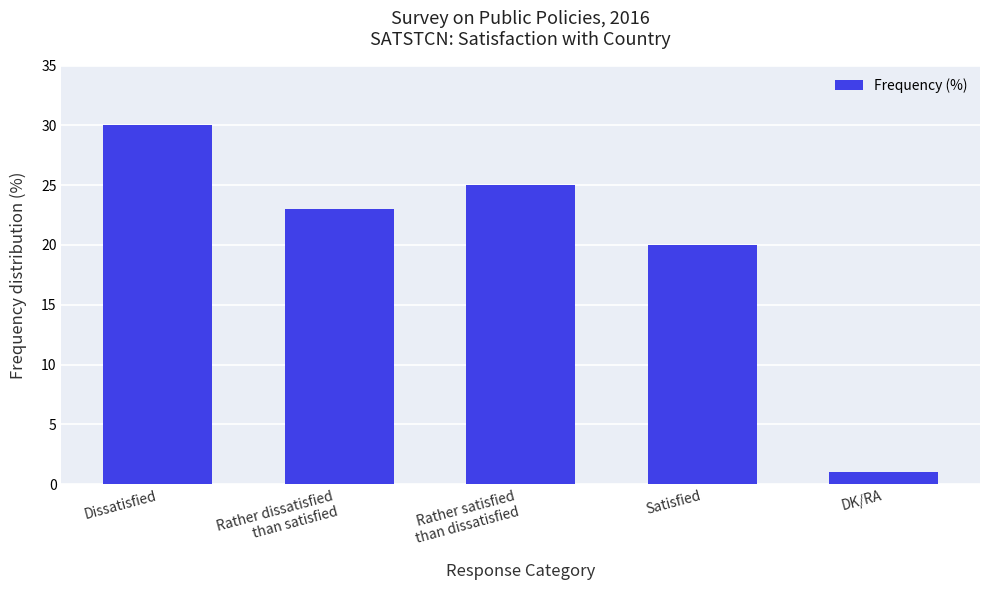

What is the smallest value displayed?

1